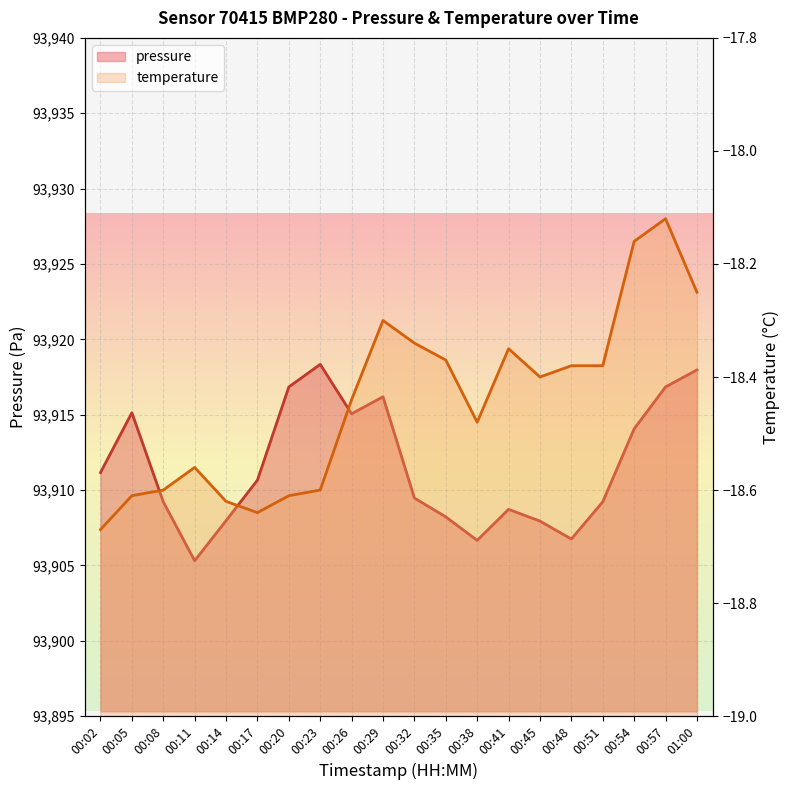

Is it true that the value at 00:14 is 93908.0?

True